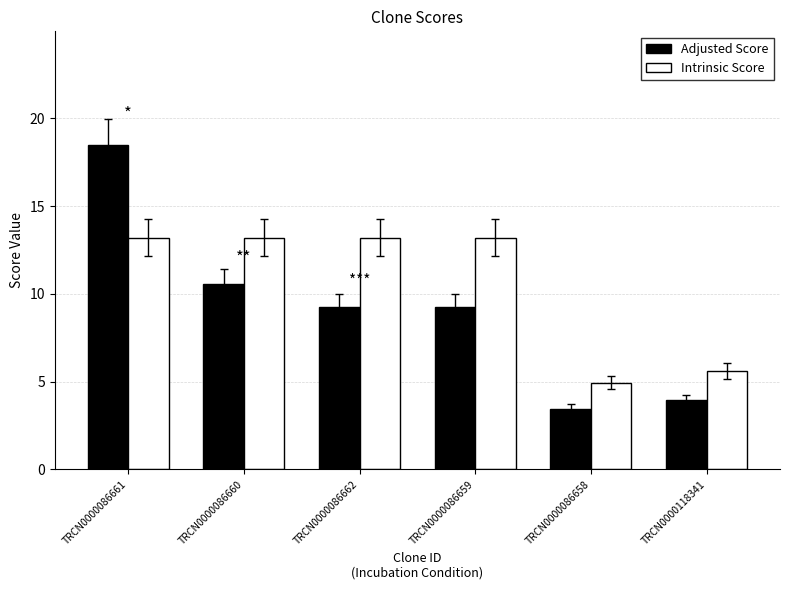

What is the value of the Intrinsic Score bar at the 5th from the left?

5.0